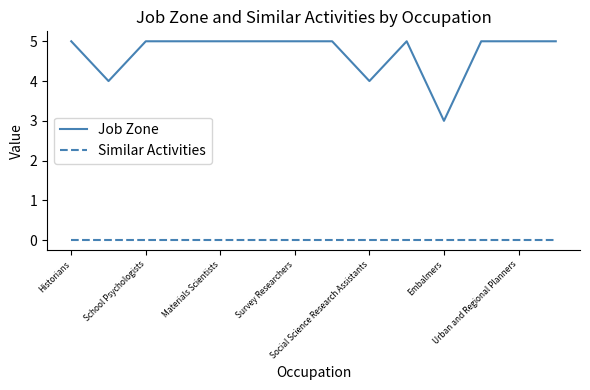

What is the greatest value displayed?

5